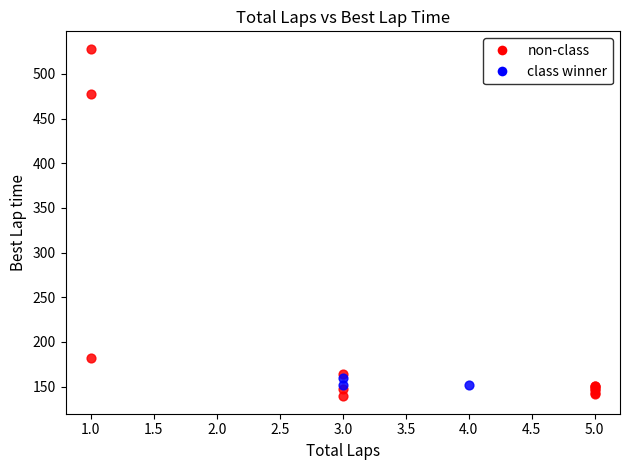

Which series has the largest Y range (max minus min)?

non-class